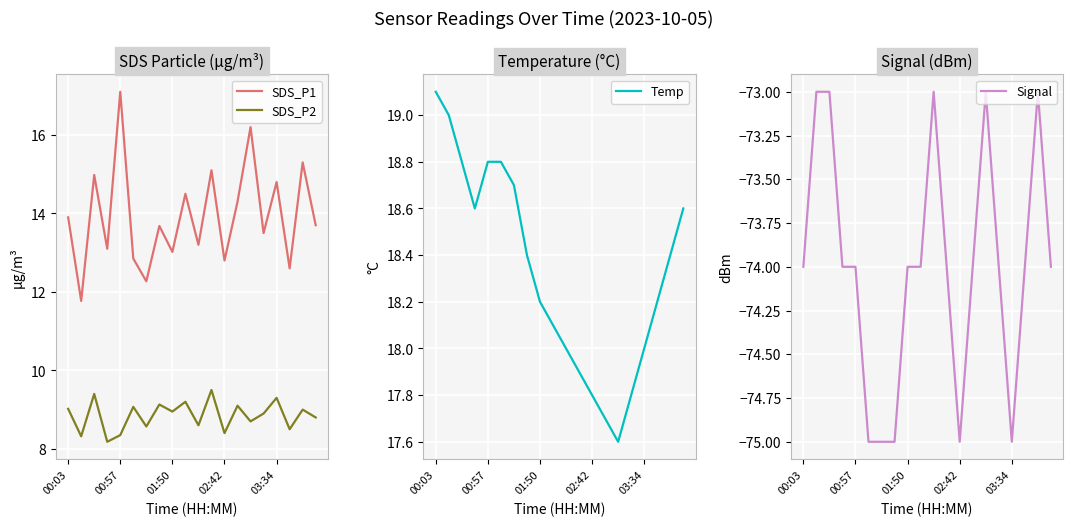

The value of SDS_P2 at 5 is 9.1. True or false?

True